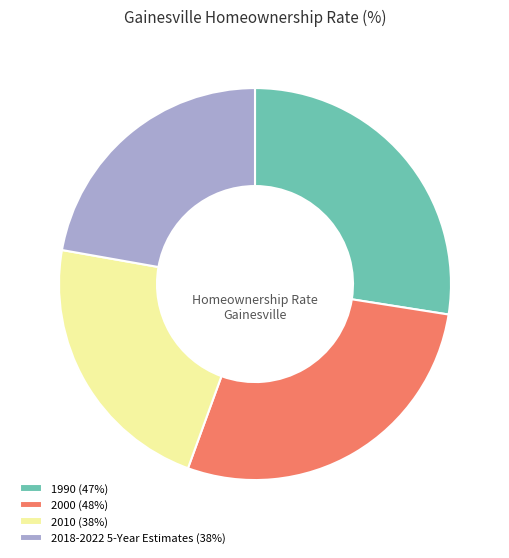

How many slices are in this pie chart?

4